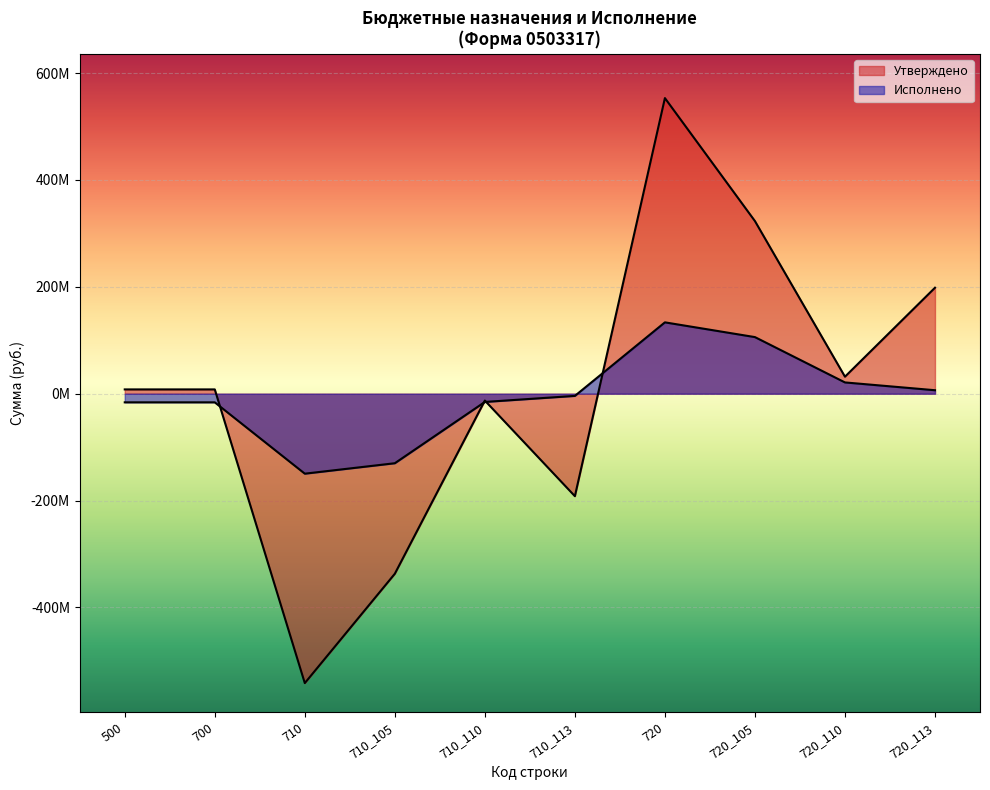

Which series has the largest range (max minus min)?

Утверждено